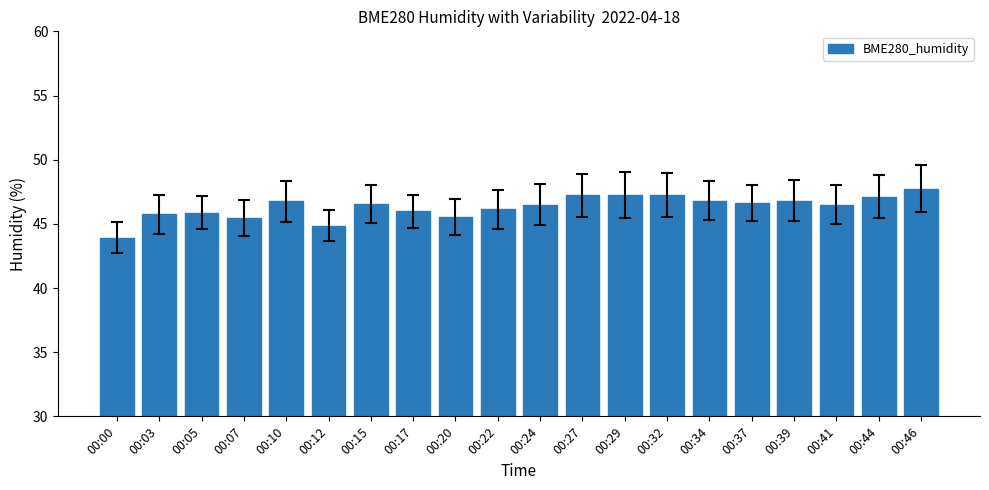

Between 00:34 and 00:29, which is larger?

00:29